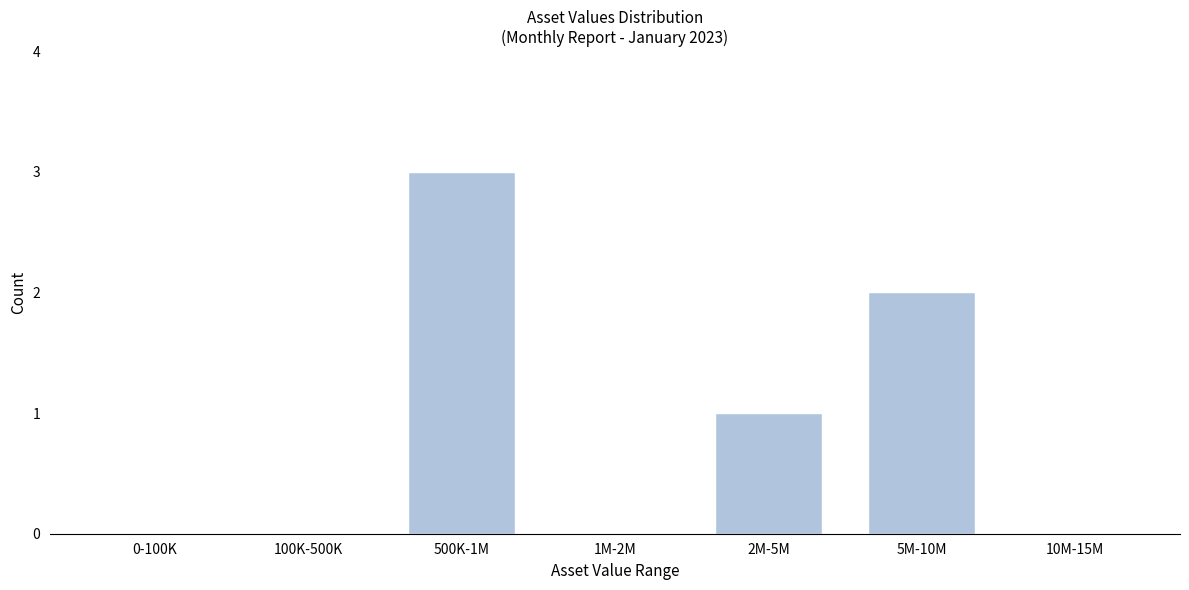

Reading left to right, transcribe all the data shown in this chart.

0-100K=0	100K-500K=0	500K-1M=3	1M-2M=0	2M-5M=1	5M-10M=2	10M-15M=0